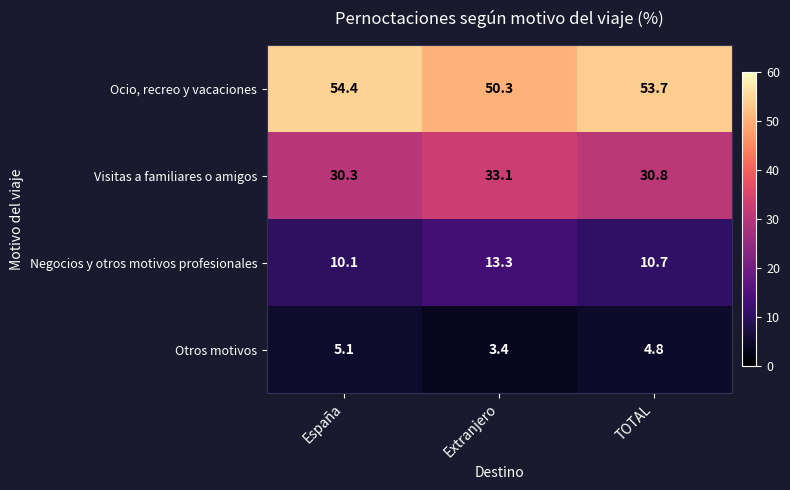

Reading left to right, extract all data points from this chart.

Ocio, recreo y vacaciones: 54.4	50.3	53.7
Visitas a familiares o amigos: 30.3	33.1	30.8
Negocios y otros motivos profesionales: 10.1	13.3	10.7
Otros motivos: 5.1	3.4	4.8